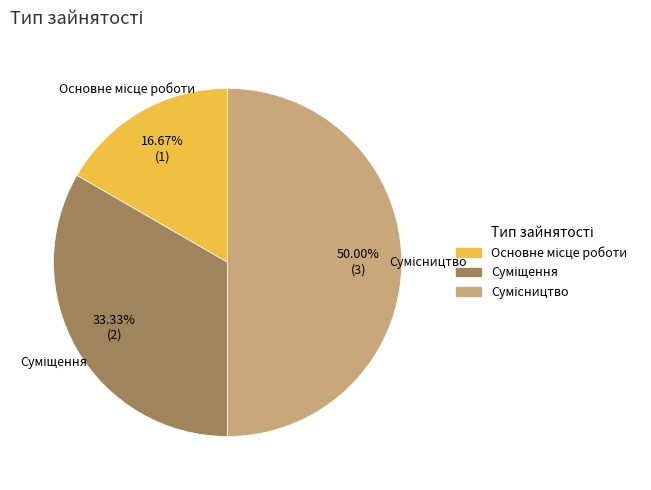

To the nearest percent, what is the average slice percentage?

33%